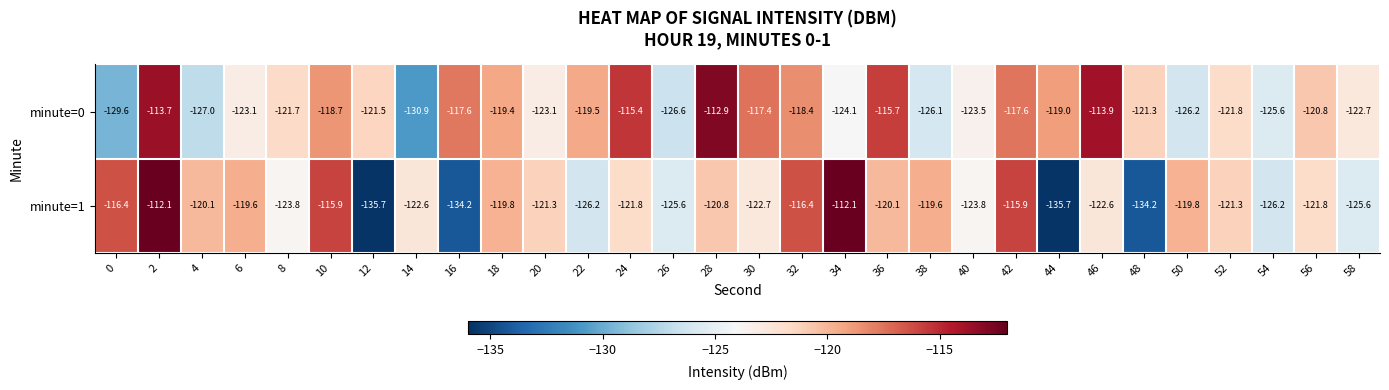

At which category is the sum across all series the highest?

2